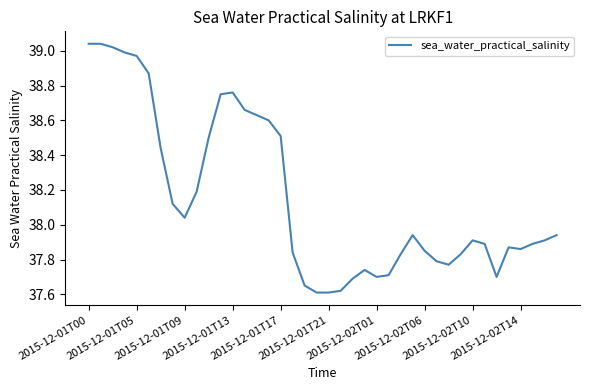

How many lines are shown in the chart?

1